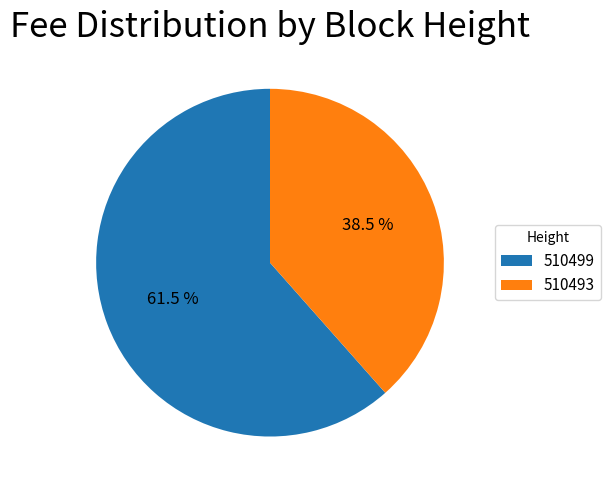

Which category has the smallest portion of the pie?

510493